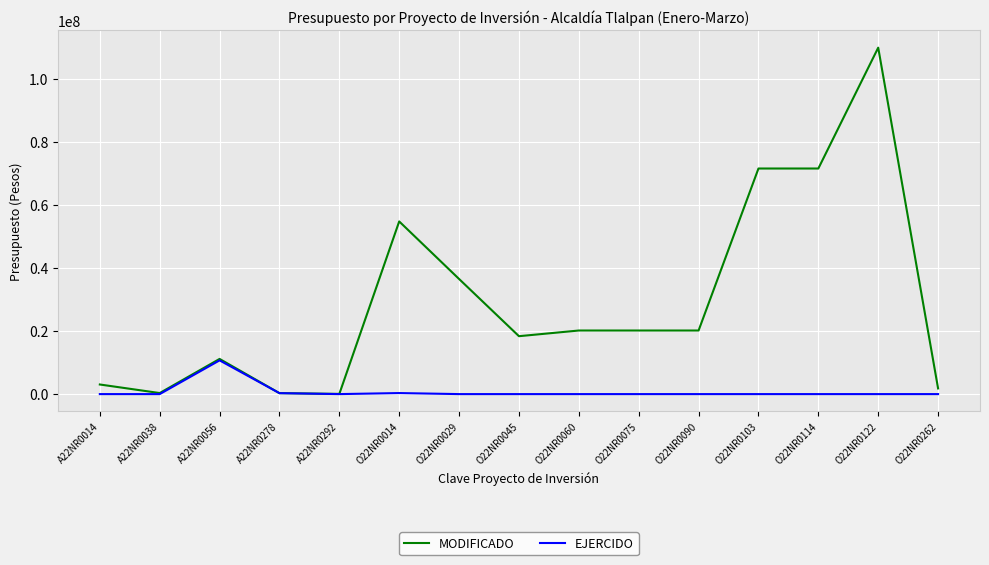

Count the number of data series in this chart.

2